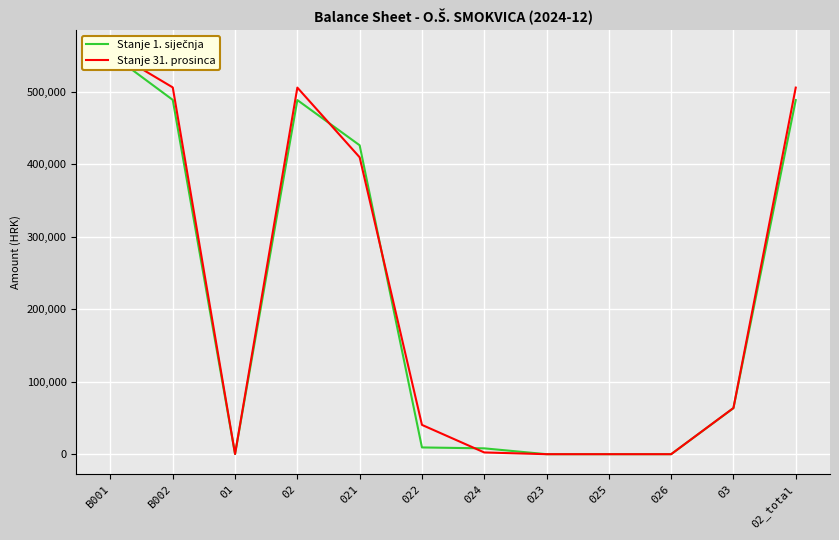

True or false: Stanje 1. siječnja has more than 0 points higher than both neighbors.

True